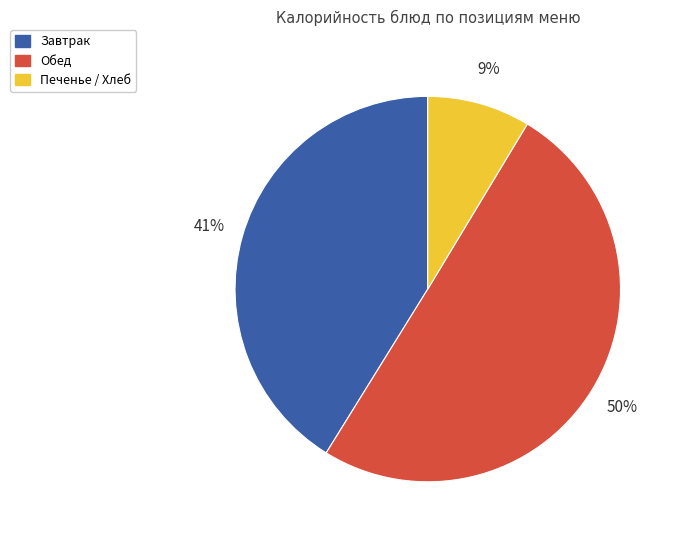

Between Обед and Завтрак, which is larger?

Обед